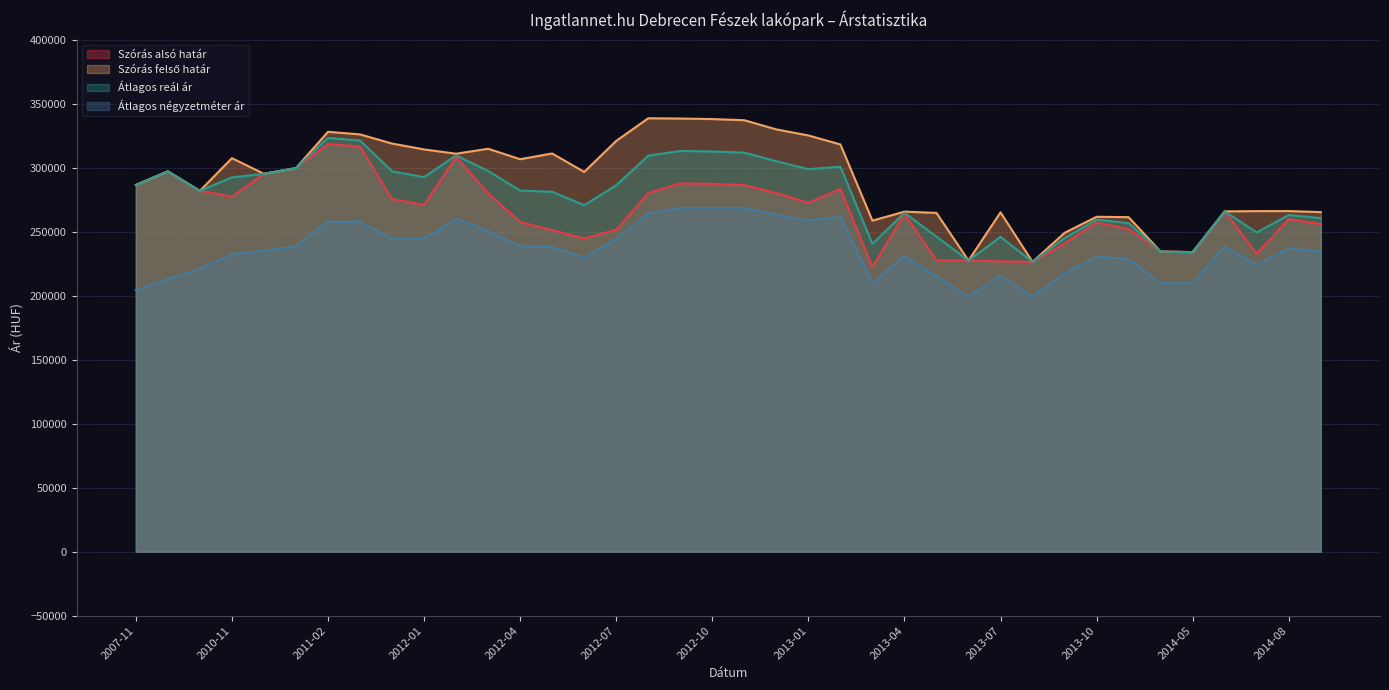

Reading left to right, transcribe all the data shown in this chart.

Szórás alsó határ: 286513	297147	281943	277366	295234	299687	318525	316521	275547	270965	308270	280043	257574	251287	244756	251535	280147	287763	287351	286449	280128	272578	283398	222343	263895	227645	227465	226815	226413	240853	257144	252074	234476	234062	265874	232688	259914	255893
Szórás felső határ: 286513	297147	281943	307452	295234	299687	328037	326033	318869	314287	310922	314807	306636	311109	296692	320937	338631	338413	338001	337099	329912	325198	318176	258641	265671	264683	227465	265117	226413	249089	261658	261360	234476	234062	265874	266080	266118	265317
Átlagos reál ár: 286513	297147	281943	292409	295234	299687	323281	321277	297208	292626	309596	297425	282105	281198	270724	286236	309389	313088	312676	311774	305020	298888	300787	240492	264783	246164	227465	245966	226413	244971	259401	256717	234476	234062	265874	249384	263016	260605
Átlagos négyzetméter ár: 204347	213073	220967	232407	235120	238666	257748	257748	244483	244483	259991	250576	238626	237986	229978	244061	264292	268513	268513	268513	263248	258766	261634	209568	231154	215122	199090	215672	199090	217457	230442	228754	209677	209677	238596	224136	236804	234515